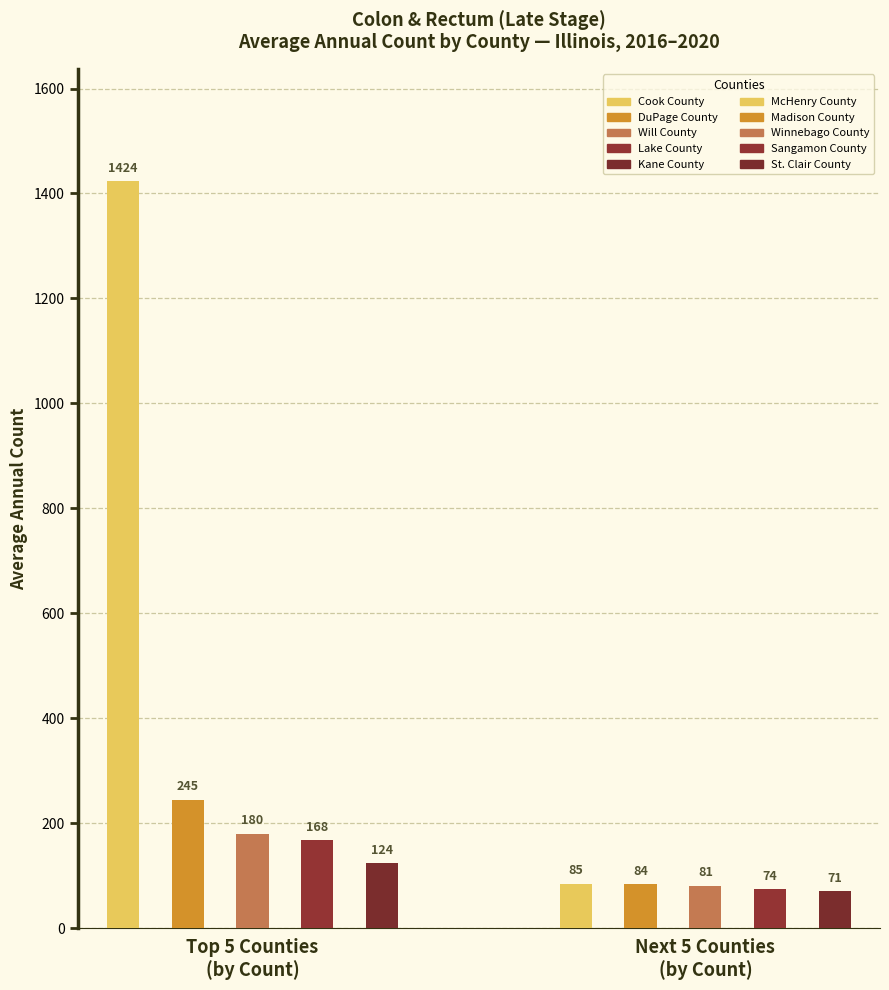

Which has a higher value, Cook County or DuPage County?

Cook County